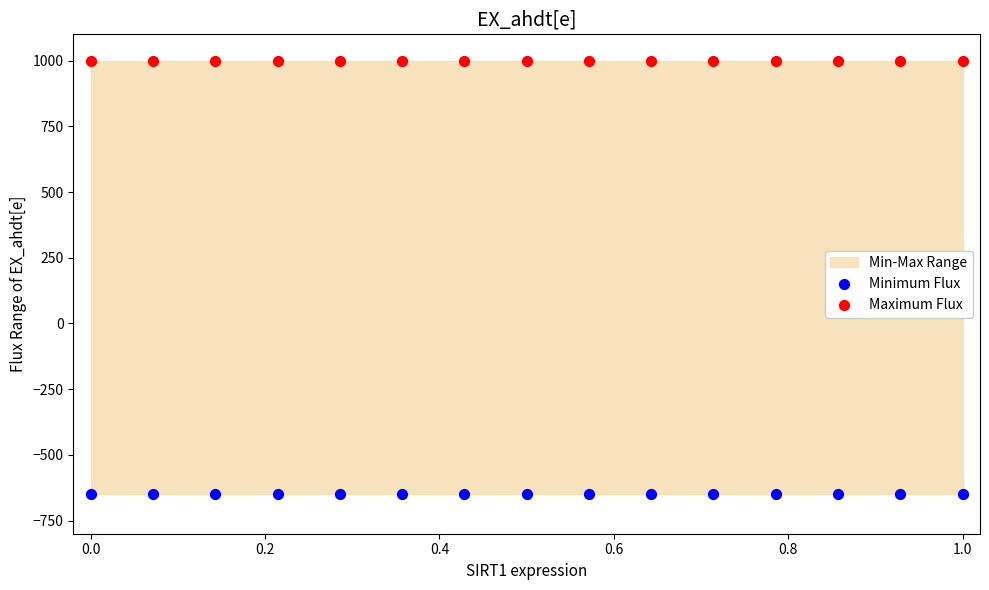

Which series contains the highest Y value?

Maximum Flux